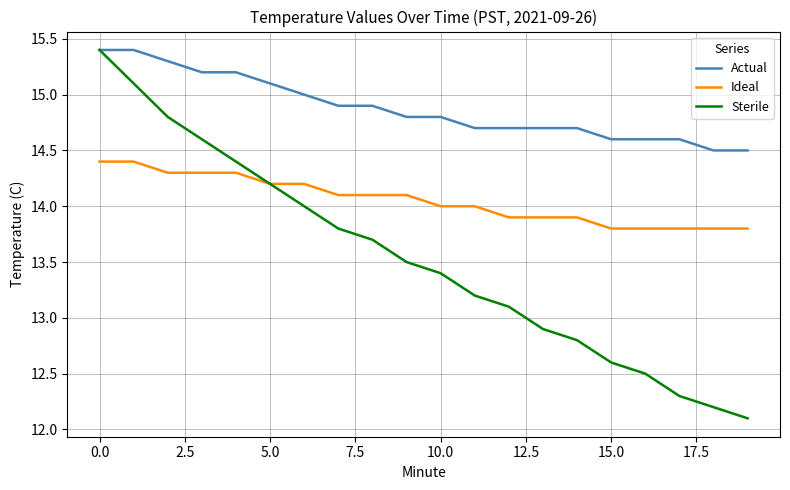

How many Actual values are between 14 and 15?

14